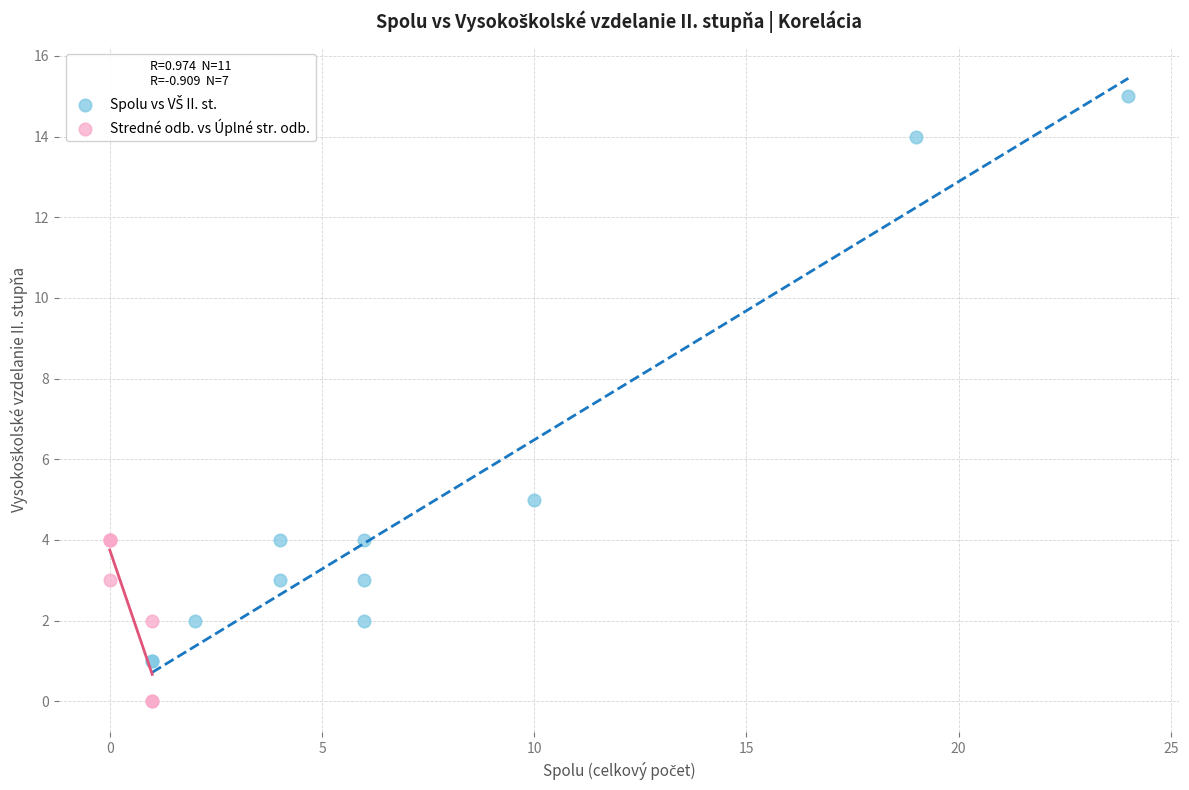

Which series reaches the minimum Y coordinate?

Stredné odb. vs Úplné str. odb.